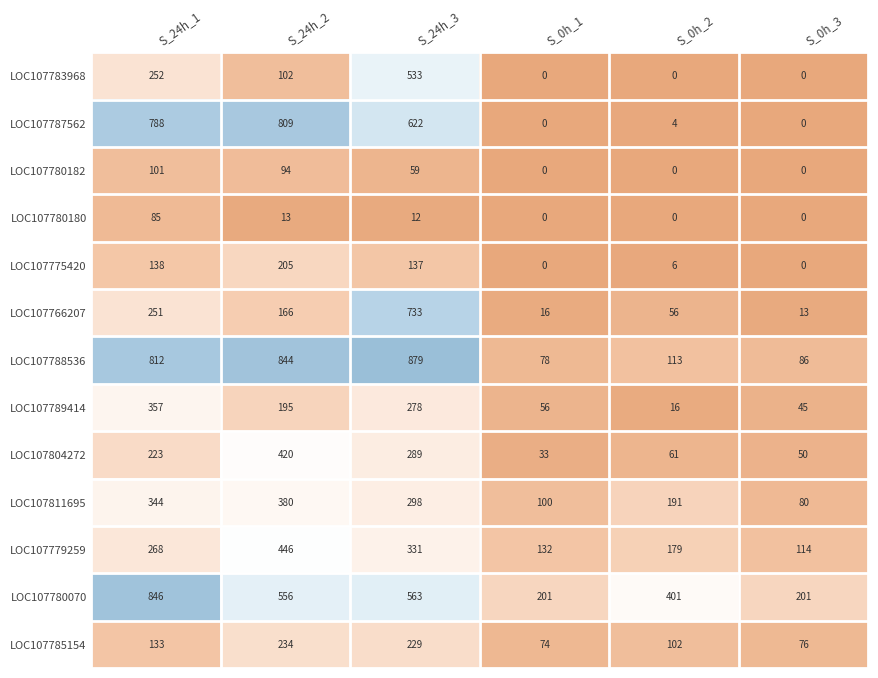

Which series has the largest total across all categories?

LOC107788536